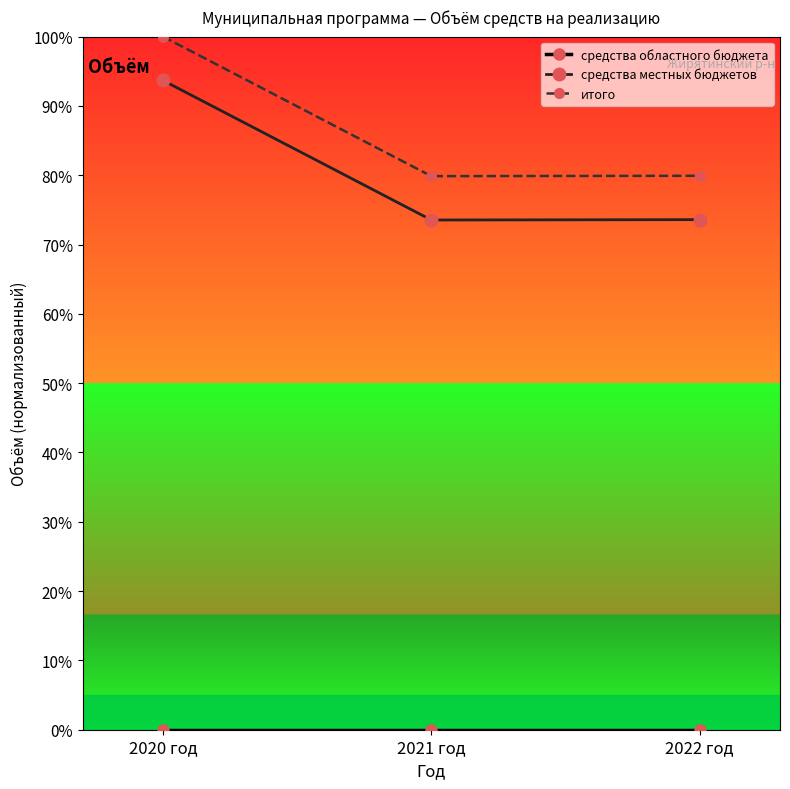

Rank the series by their maximum value, from highest to lowest.

итого, средства местных бюджетов, средства областного бюджета